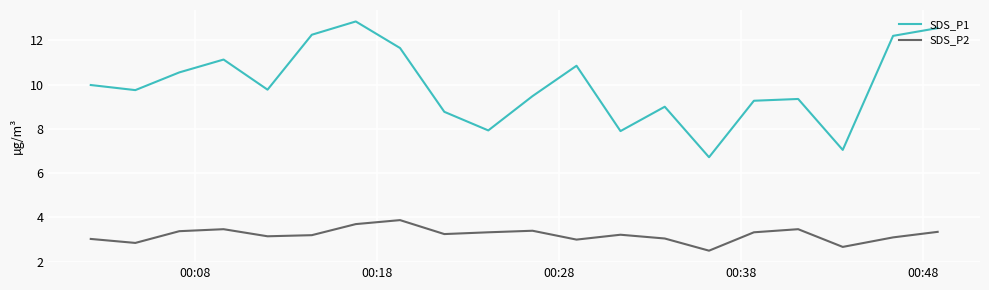

Rank the series by their average value, from highest to lowest.

SDS_P1, SDS_P2